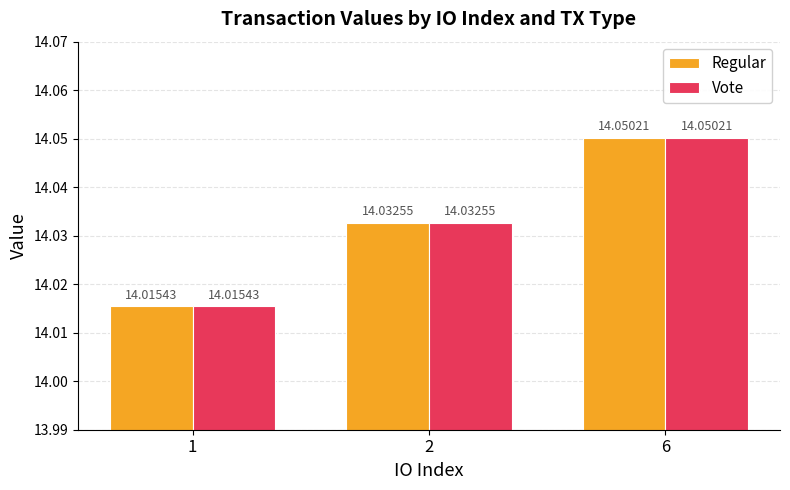

At which category is the sum across all series the highest?

6